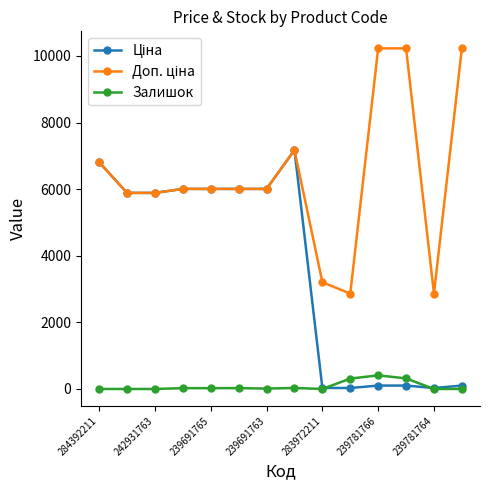

What is the average value of the Залишок series?

82.6